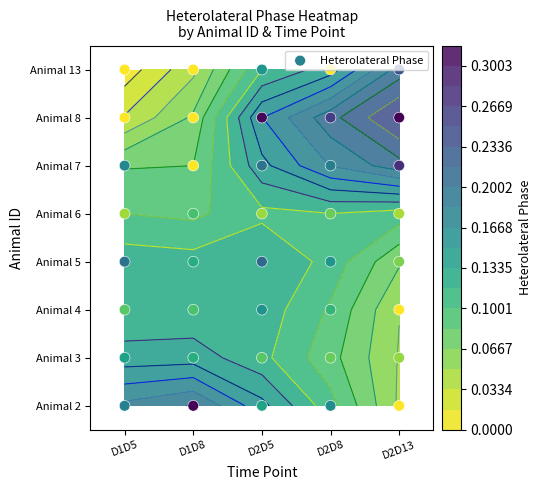

Is it true that the value at D1D8 is 6?

False